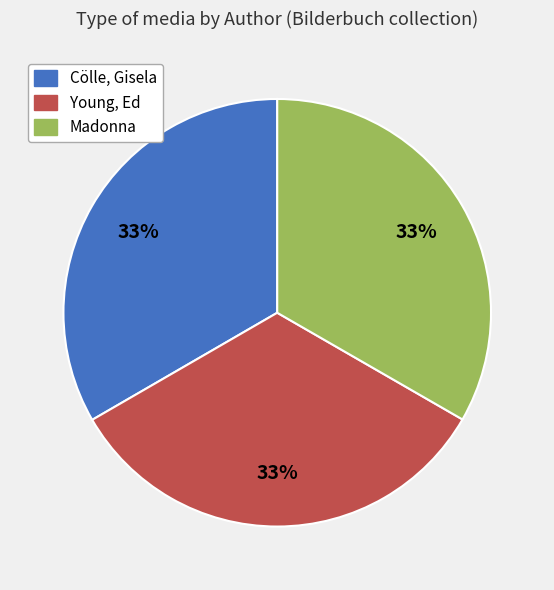

Is the sum of Madonna and Cölle, Gisela greater than half?

Yes